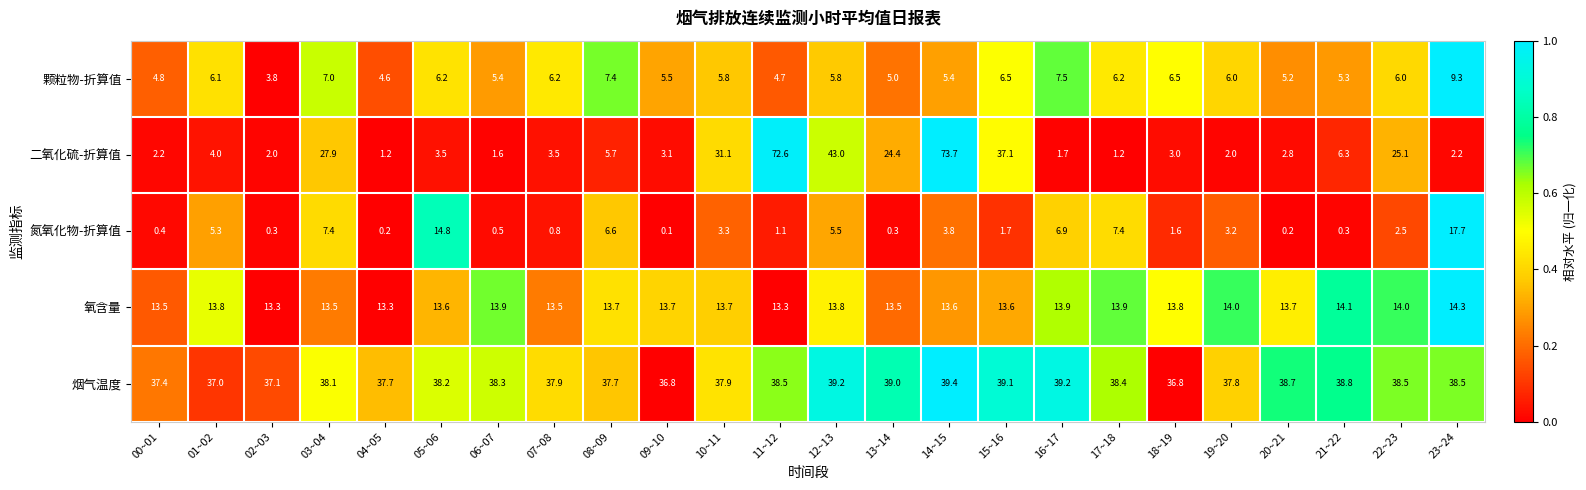

Between 02~03 and 18~19, which series saw the biggest shift?

颗粒物-折算值